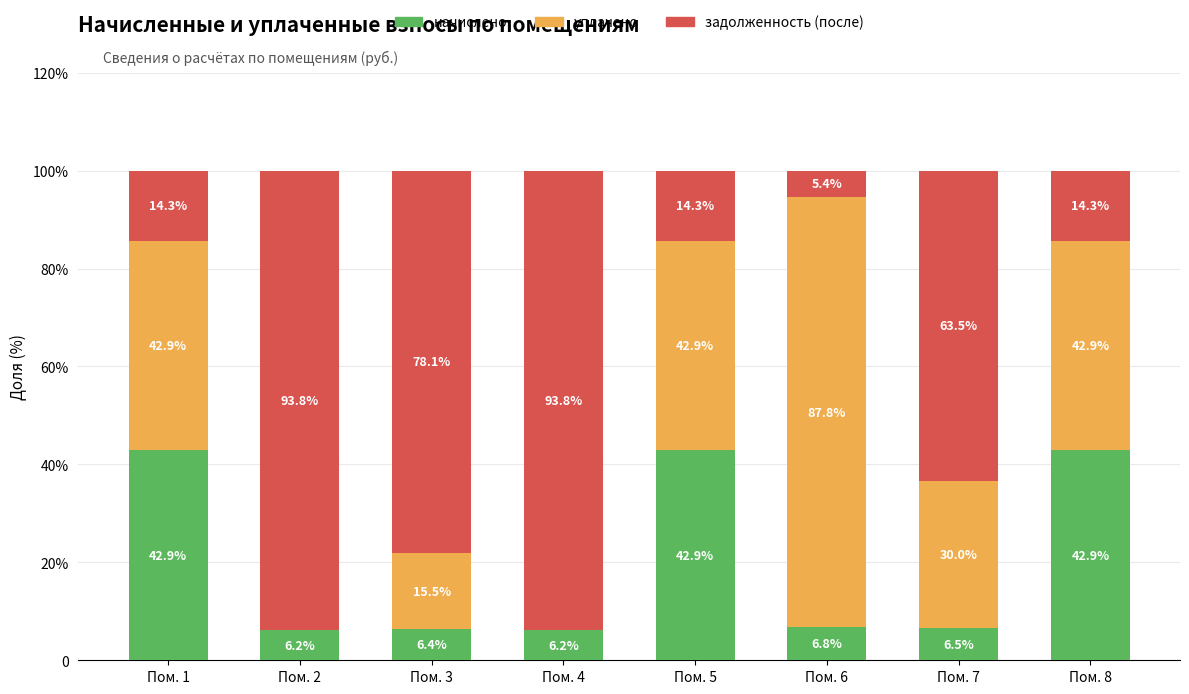

Which has a higher value, Пом. 2 or Пом. 3?

Пом. 3